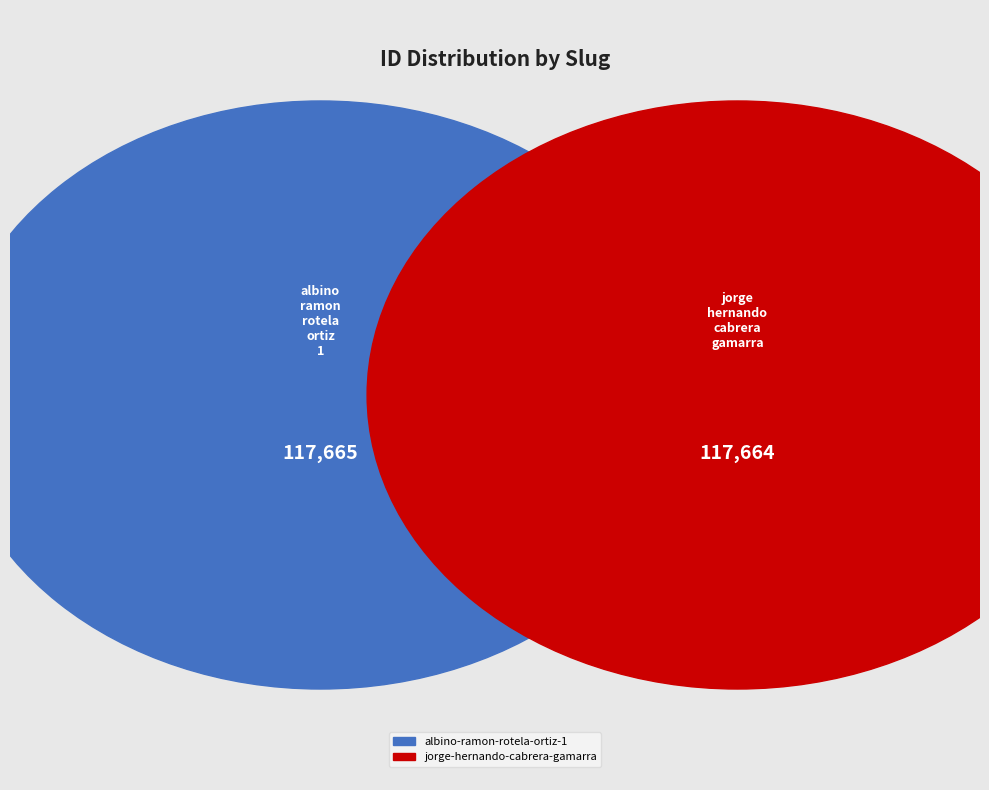

To the nearest percent, what percentage of the pie is albino-ramon-rotela-ortiz-1?

50%